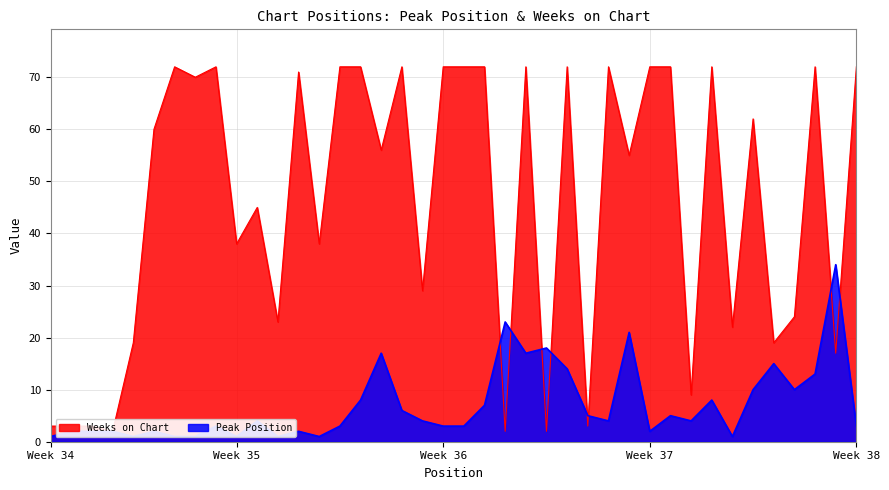

What is the minimum value for Weeks on Chart?

2